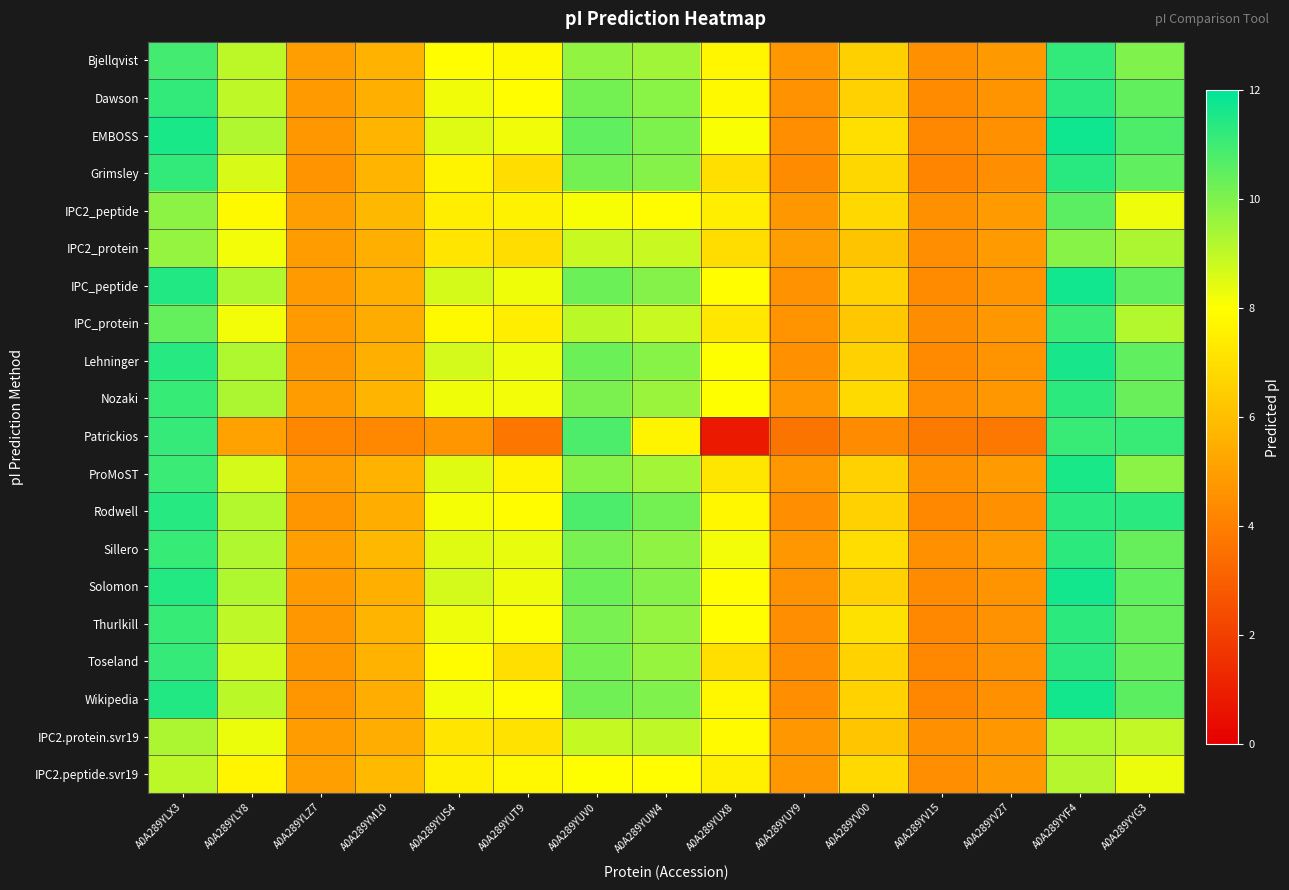

At which category is the sum across all series the highest?

A0A289YYF4